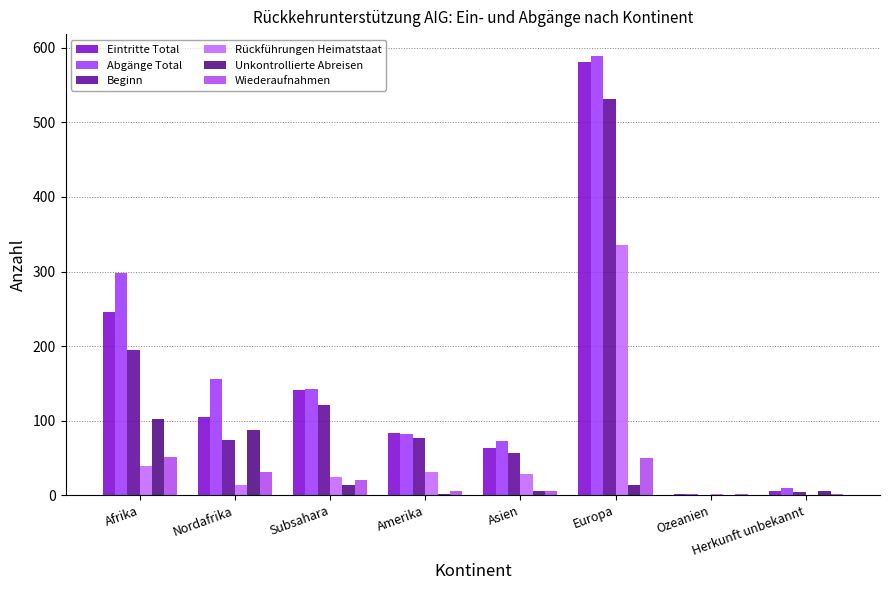

Which series changed the most between Amerika and Herkunft unbekannt?

Eintritte Total